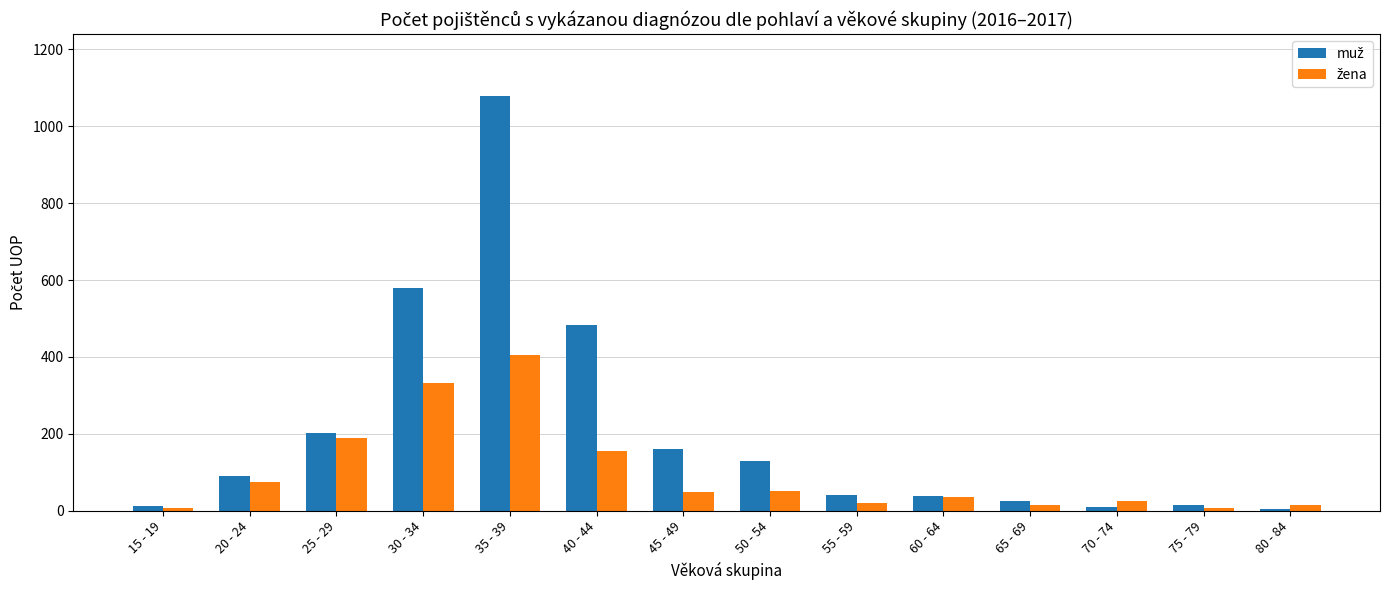

How many categories are shown in the chart?

14